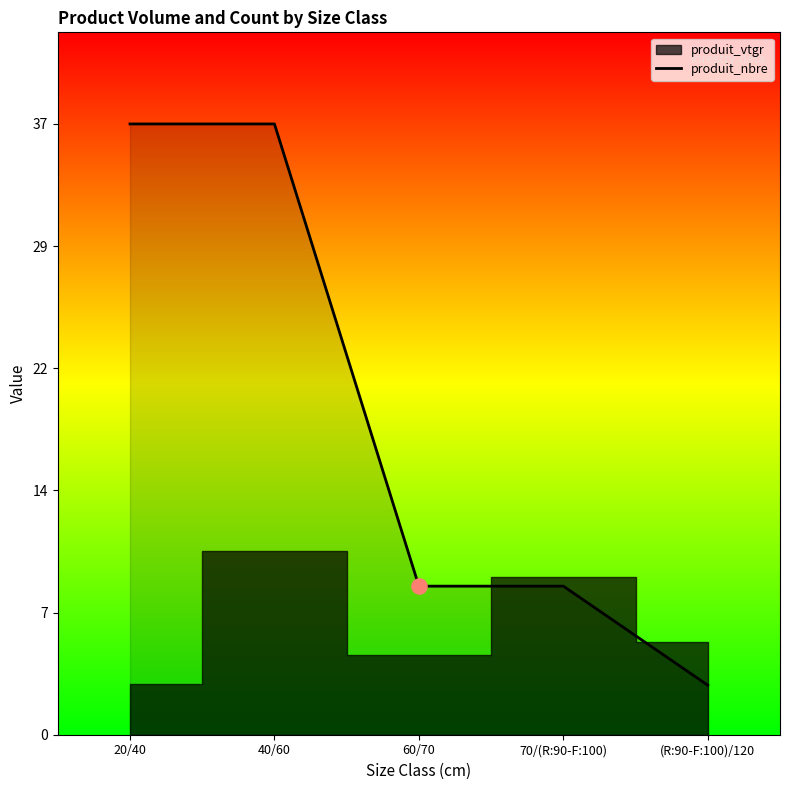

Which has a higher value, 40/60 or (R:90-F:100)/120?

40/60